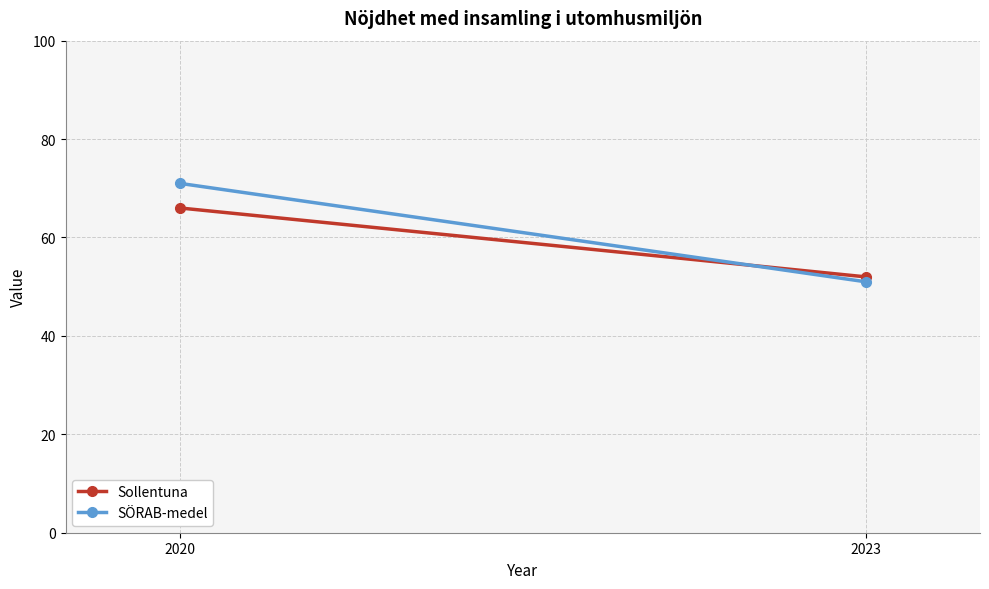

Count the number of categories in the chart.

2